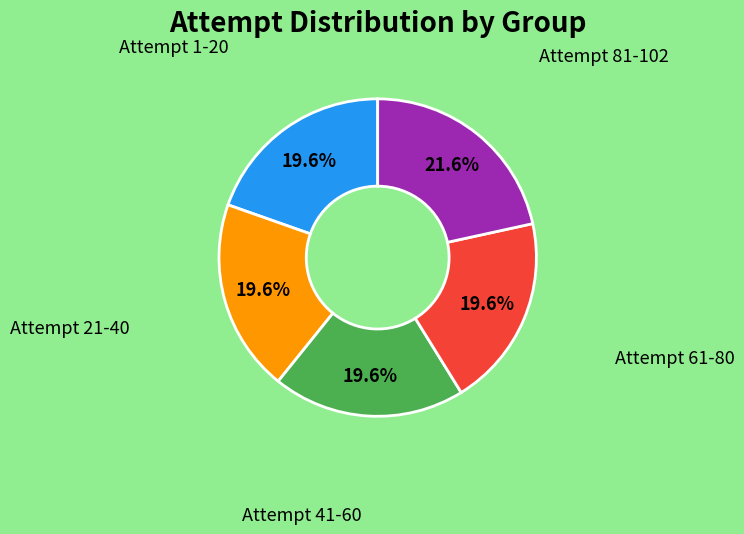

Is there a majority slice in this chart?

No